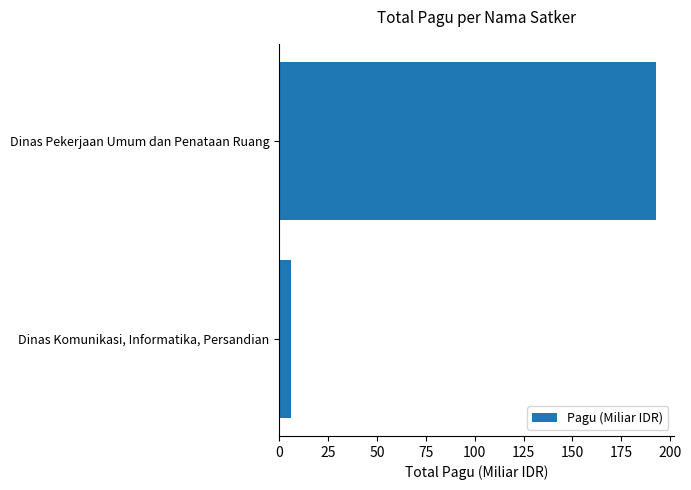

At which label is the value closest to 99?

Dinas Komunikasi, Informatika, Persandian